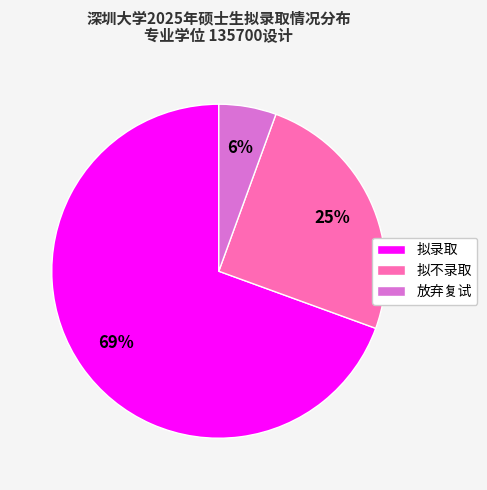

How many segments does this pie chart have?

3